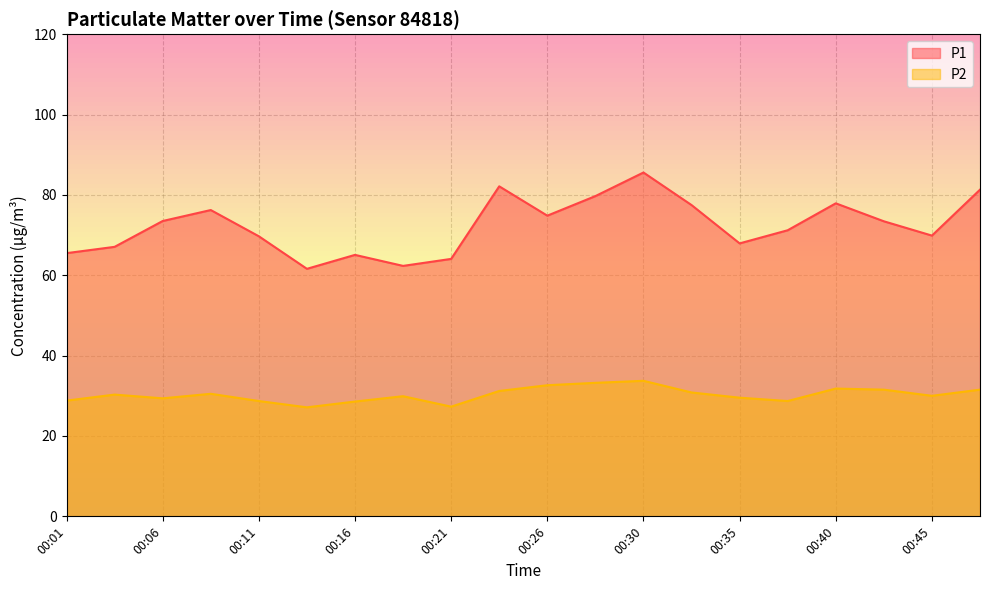

What are all the series names shown in the legend?

P1, P2